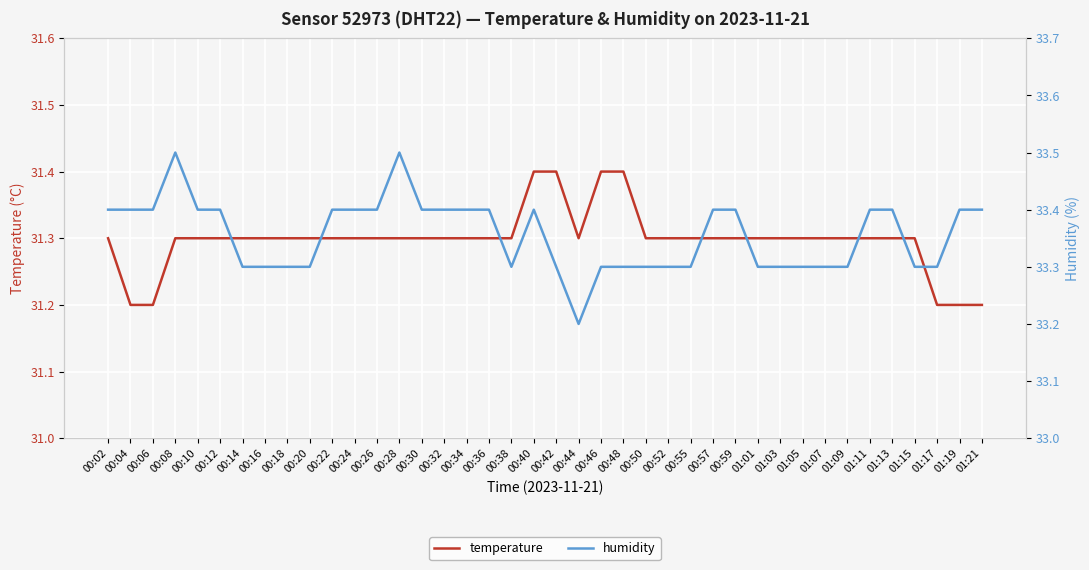

Between 00:52 and 00:20, which is larger?

00:52